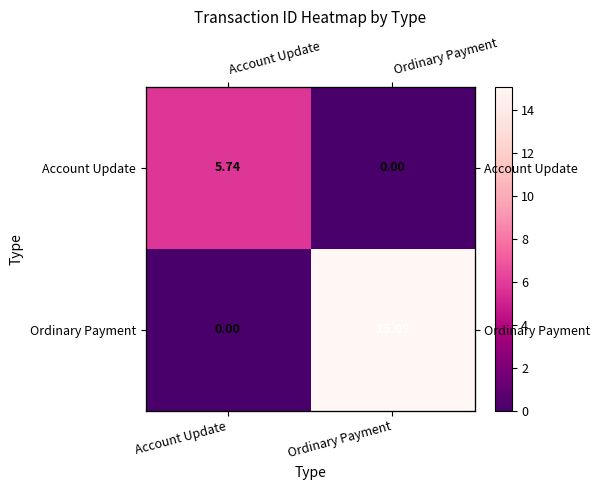

Between Account Update and Ordinary Payment, which series saw the biggest shift?

Ordinary Payment